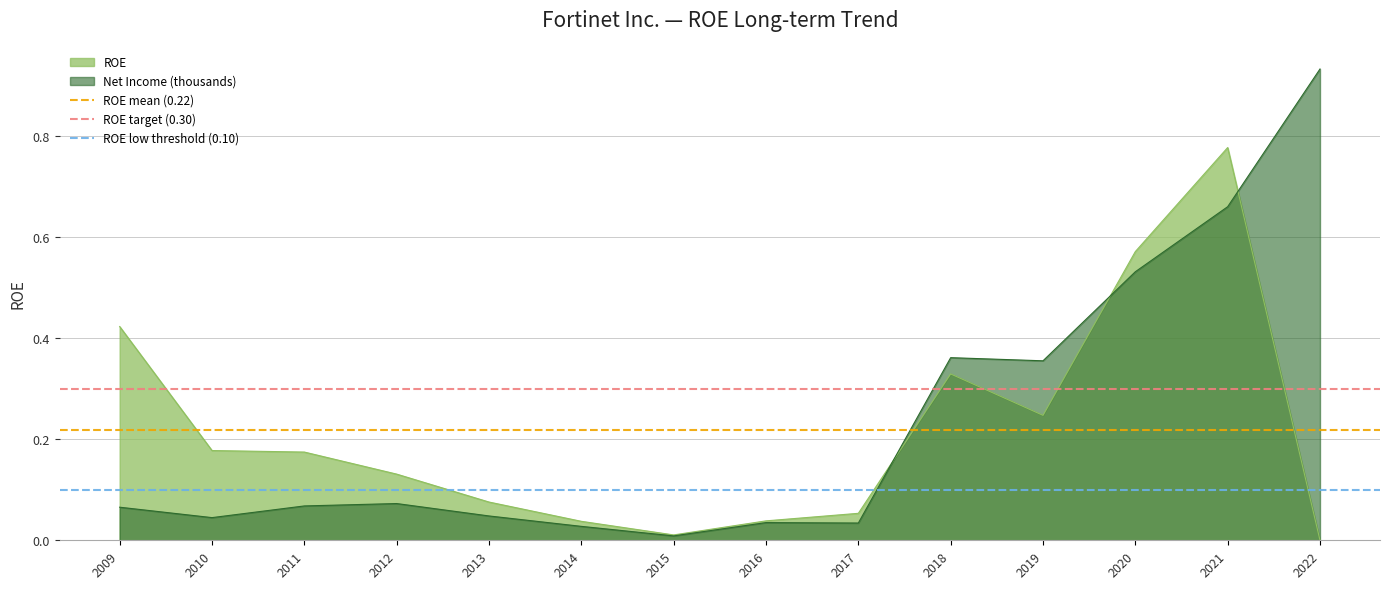

The value of Net Income (thousands) at 2020 is 0.1. True or false?

False